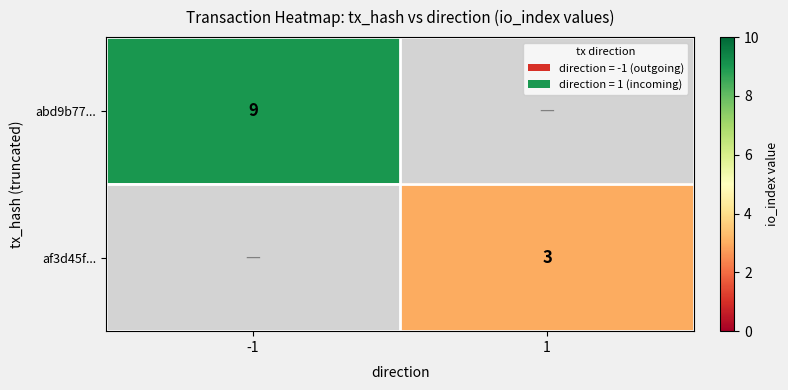

Is the value of abd9b77... at -1 greater than the value of af3d45f... at 1?

Yes